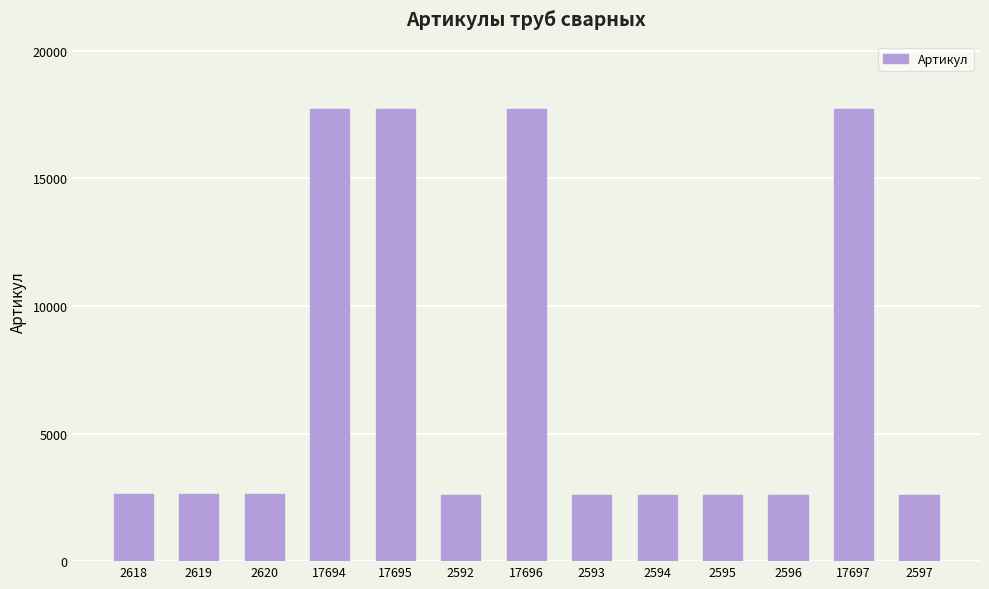

What is the ratio of the value at 2596 to the value at 2620?

1.0